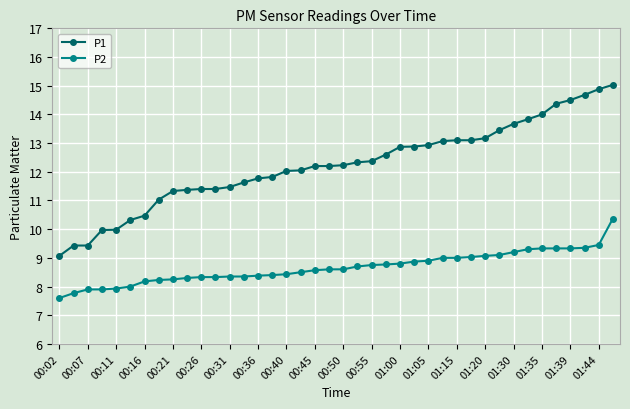

What is the value of the P1 point at the 34th from the left?

13.8